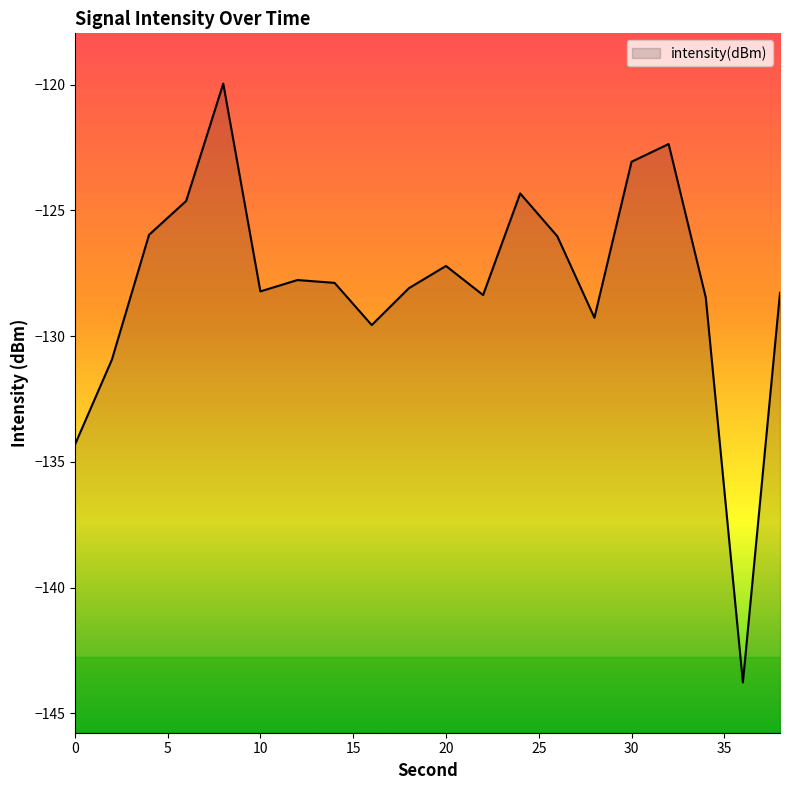

What is the sum of all values?

-2558.5